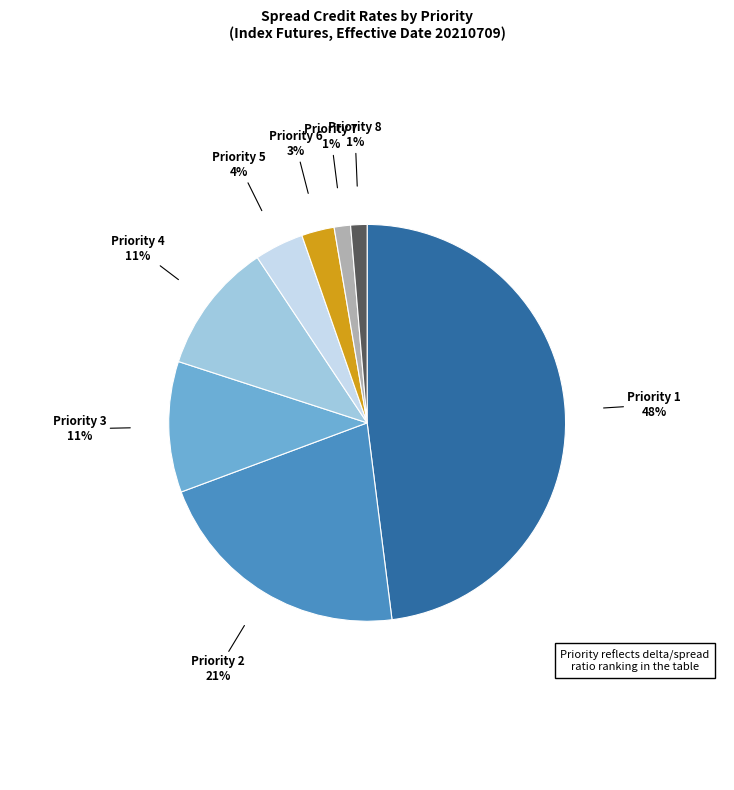

To the nearest percent, what is the difference between the largest and smallest slice percentages?

47%